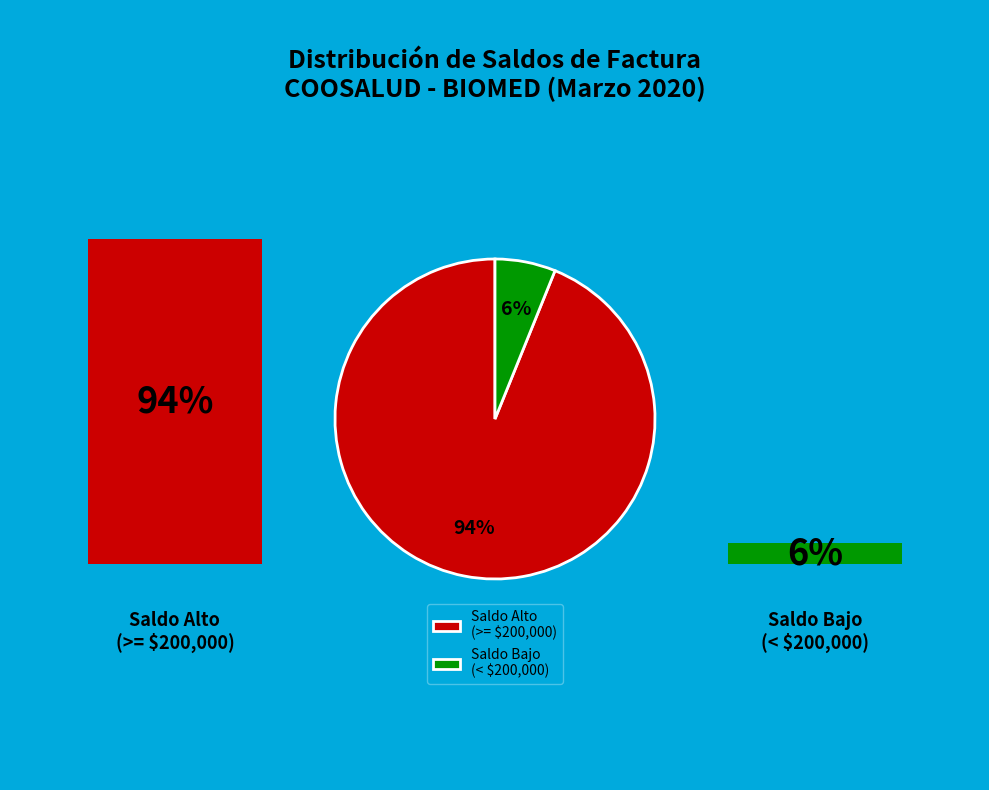

Is Saldo Alto (>= $200,000) the majority of the pie?

Yes